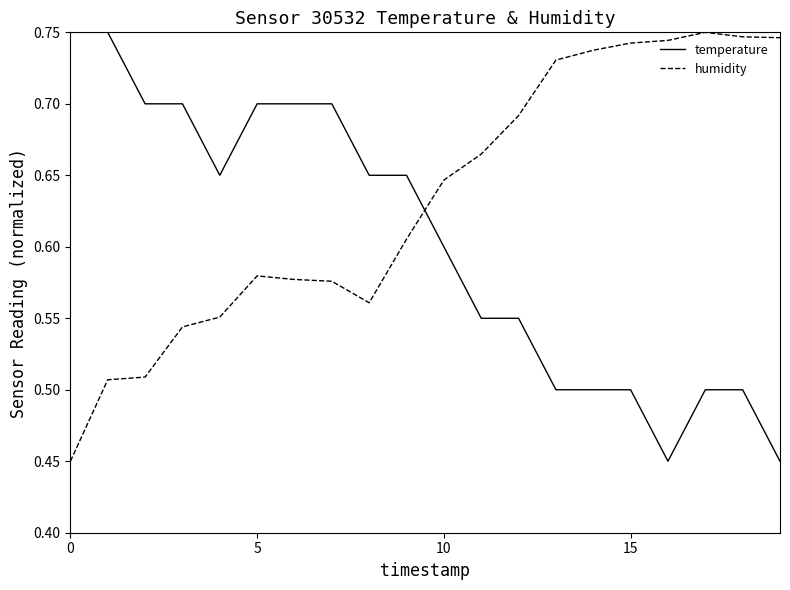

What is the difference between the maximum and minimum values in the humidity series?

0.3